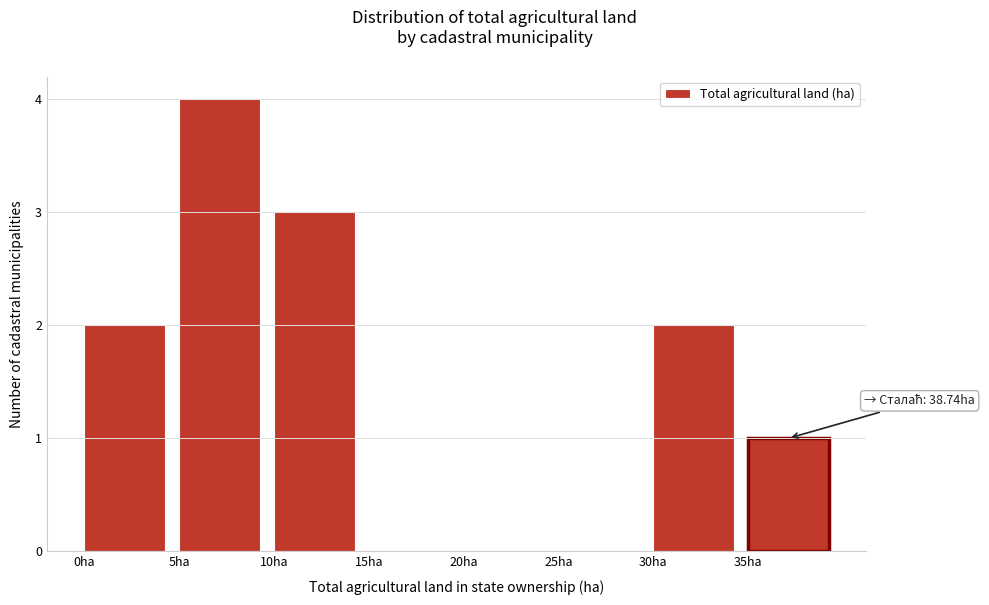

Which range on the x-axis has the tallest bar?

5 to 10